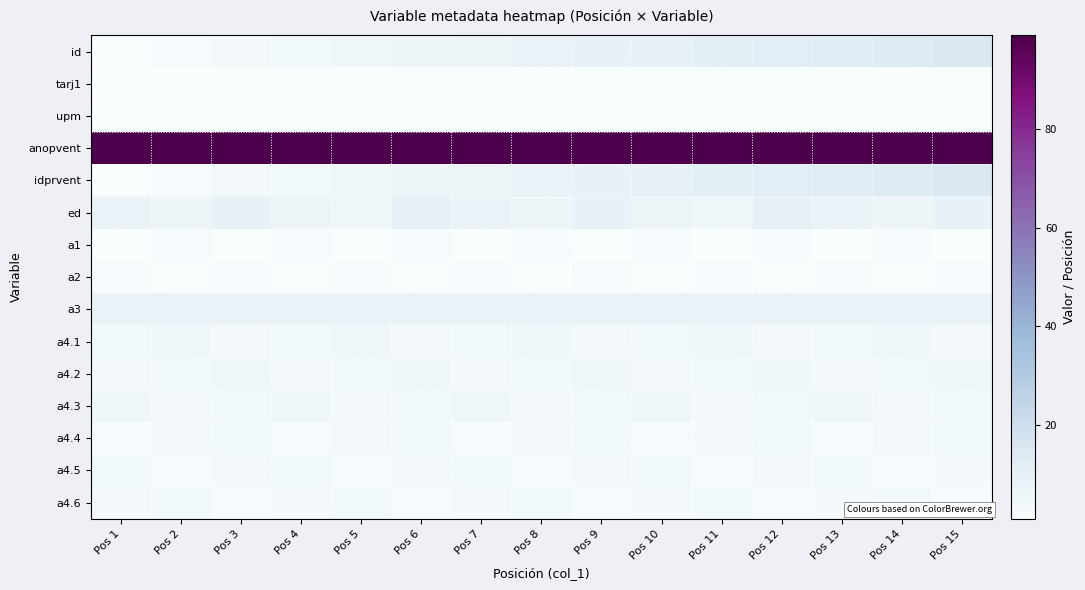

Rank the series at Pos 4 from highest to lowest value.

anopvent, a3, ed, a4.3, id, idprvent, a4.1, a4.5, a4.2, a4.6, a1, a4.4, tarj1, upm, a2